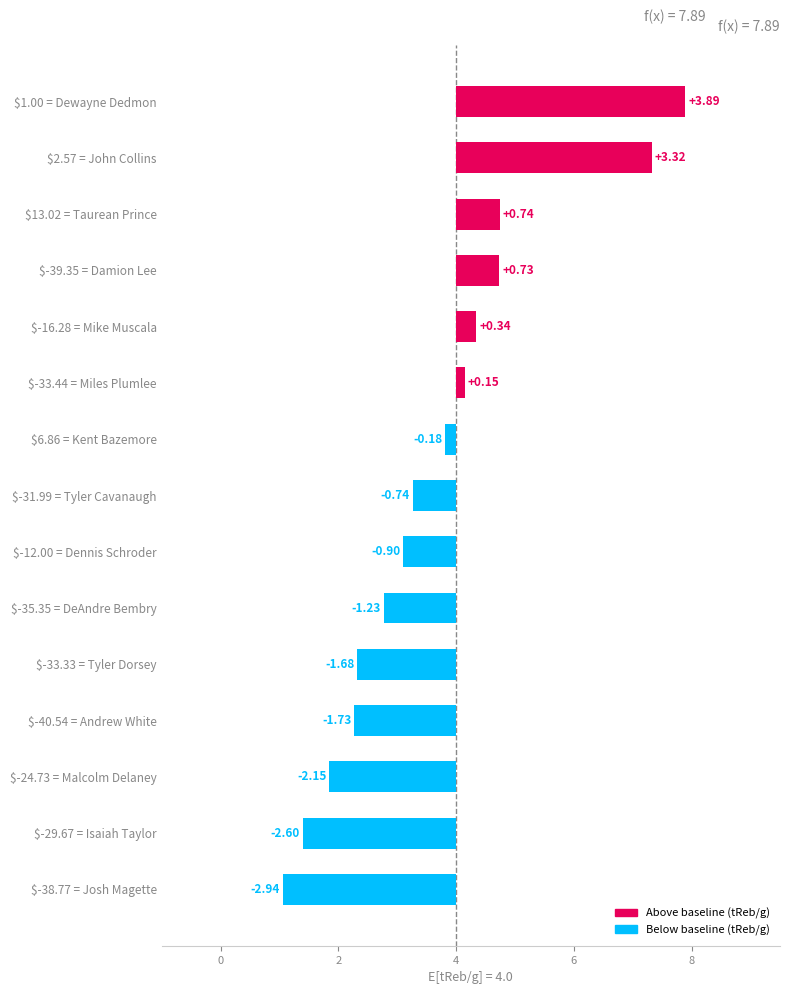

The value at $13.02 = Taurean Prince is 0.5. True or false?

False